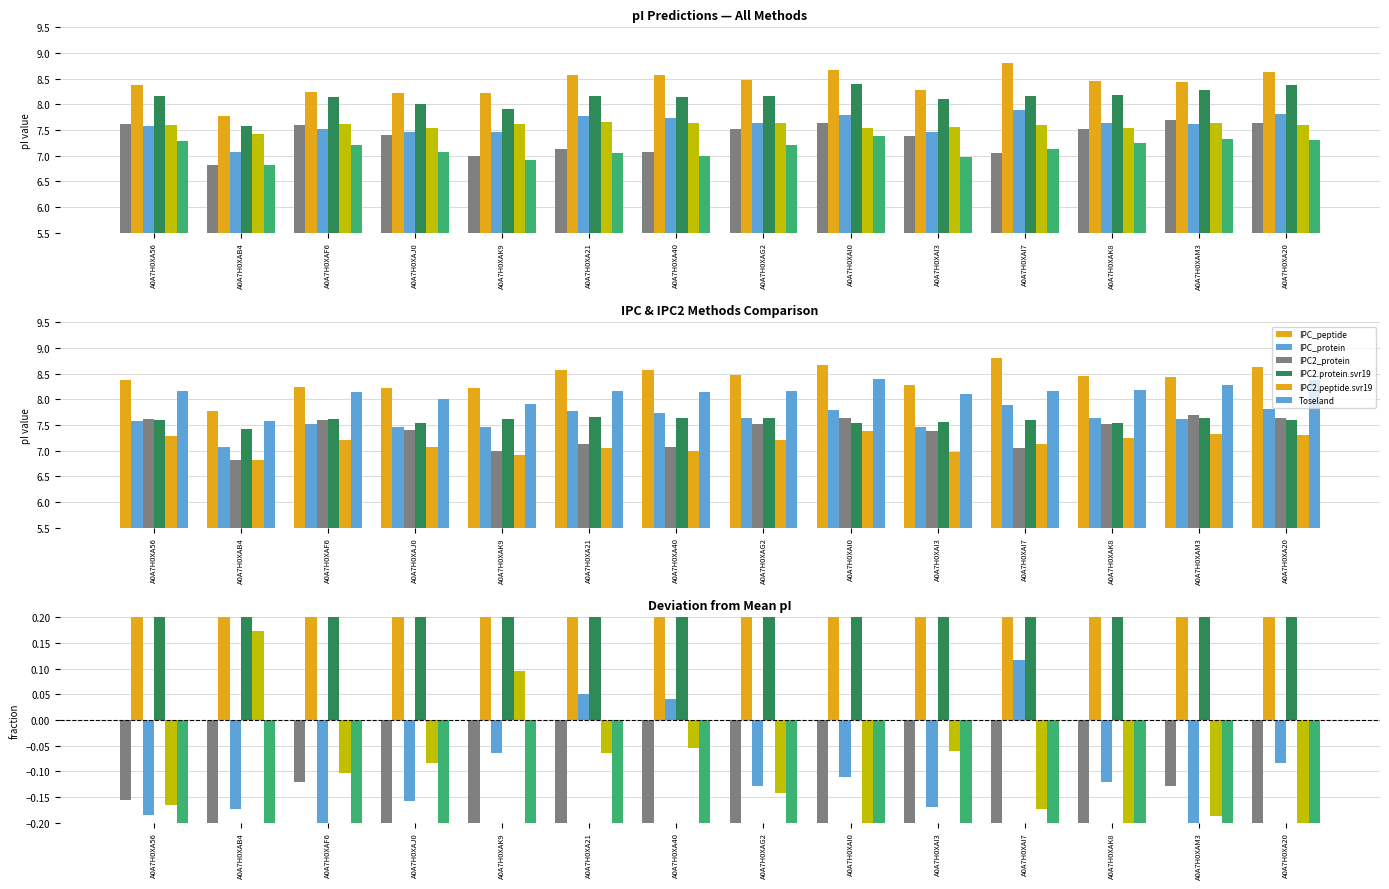

The value of IPC2.protein.svr19 at A0A7H0XAM3 is -0.1. True or false?

False